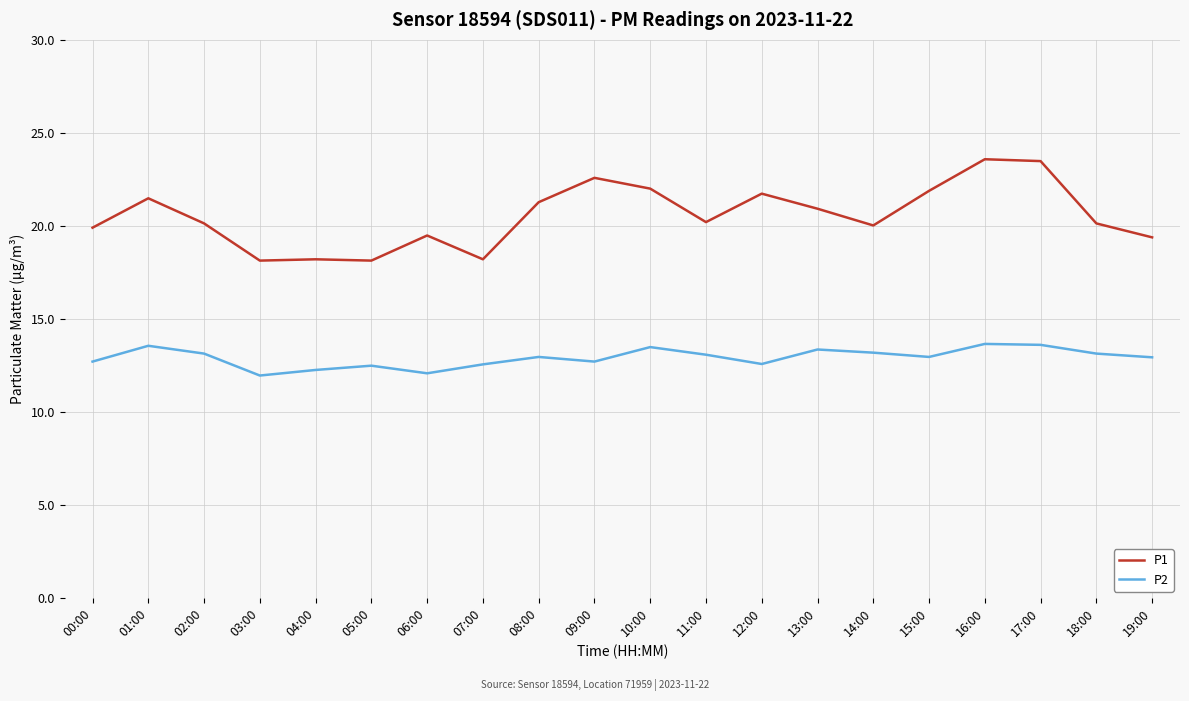

Which series has the largest total across all categories?

P1